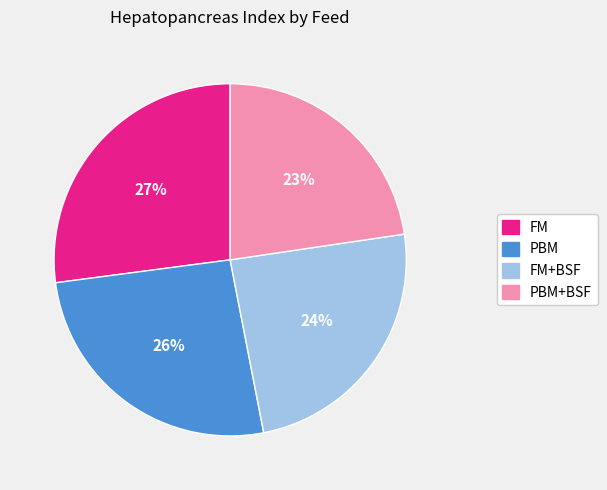

Is there a majority slice in this chart?

No